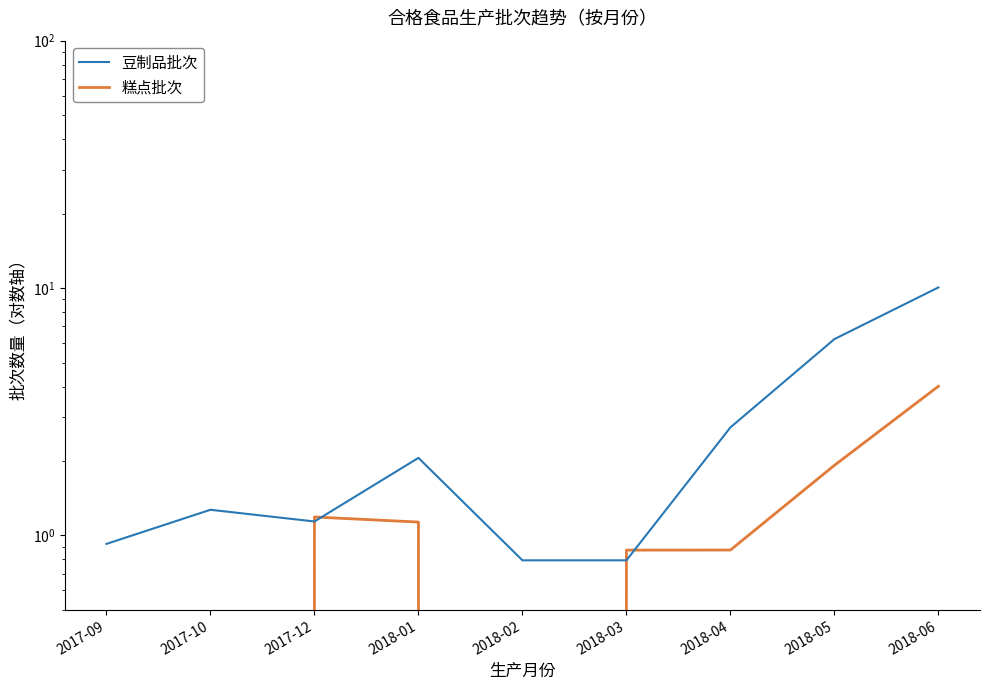

Reading left to right, transcribe all the data shown in this chart.

豆制品批次: 0.9	1.3	1.1	2.1	0.8	0.8	2.7	6.2	10.1
糕点批次: 0.1	-0.2	1.2	1.1	-0.1	0.9	0.9	1.9	4.0